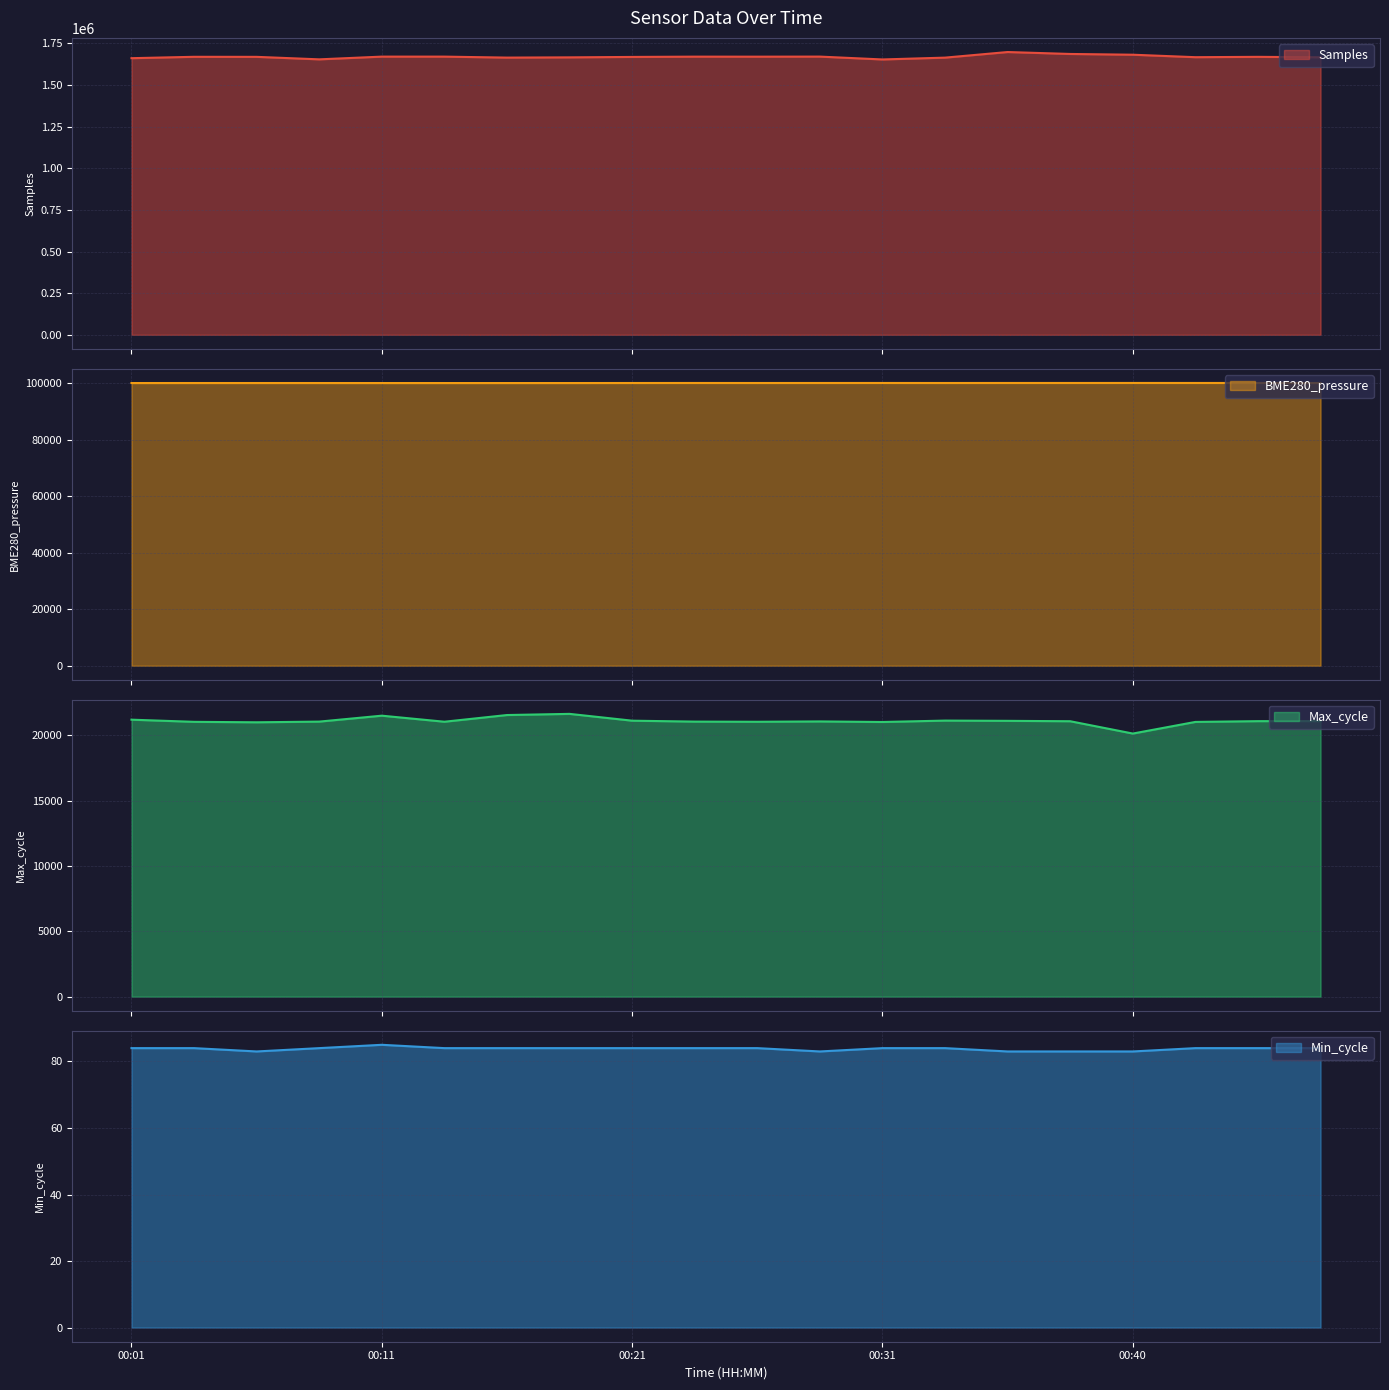

At which category is the sum across all series the highest?

00:36